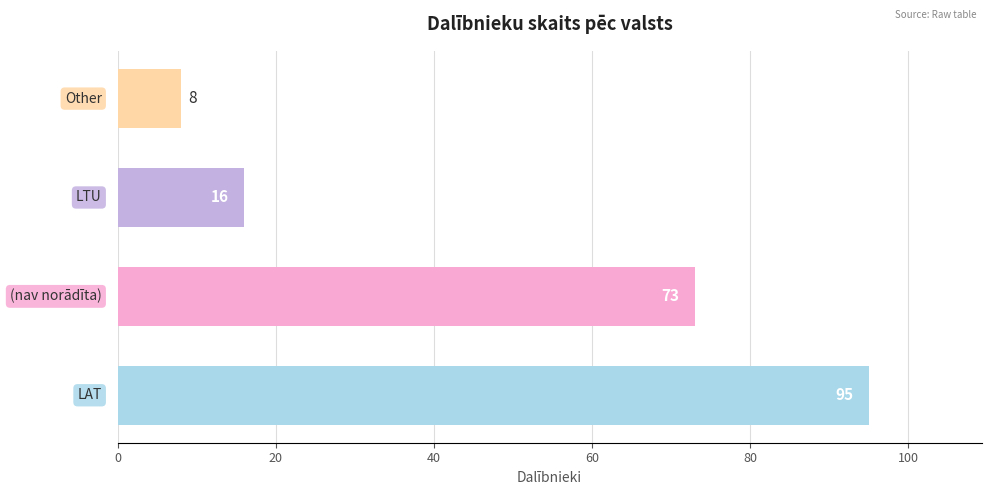

What is the average value?

48